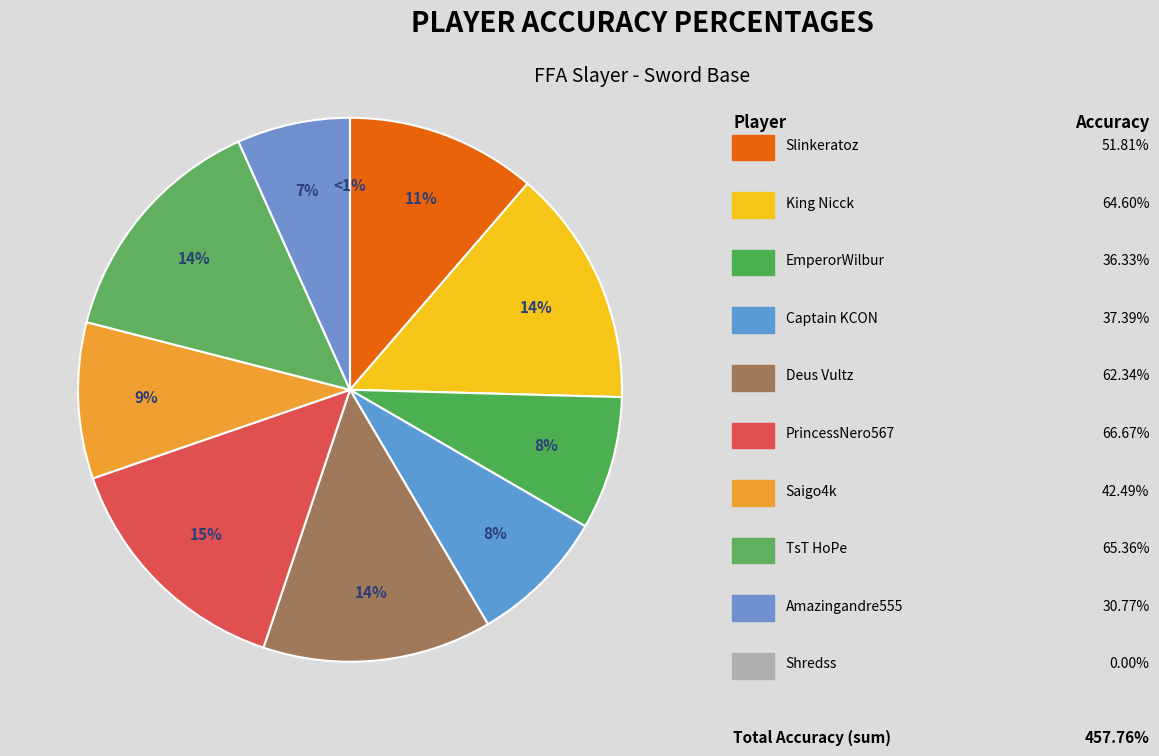

How many segments does this pie chart have?

10